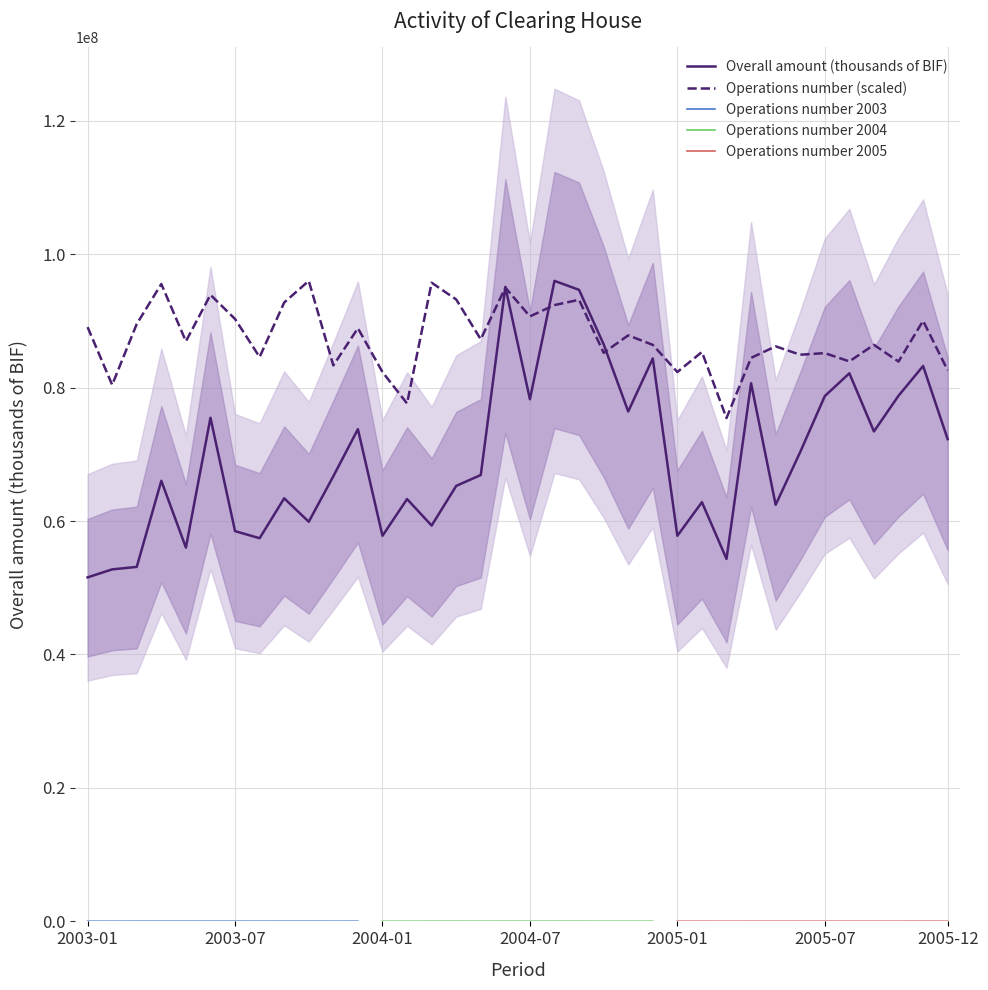

Rank the series by their average value, from highest to lowest.

Operations number, Overall amount (thousands of BIF)